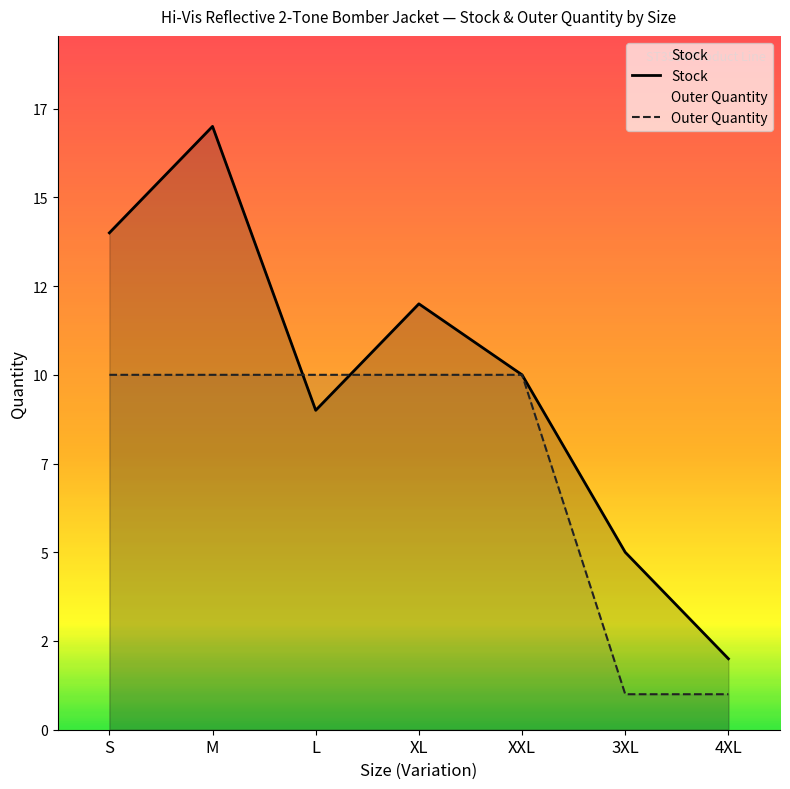

List the labels in order of Stock value, largest first.

M, S, XL, XXL, L, 3XL, 4XL